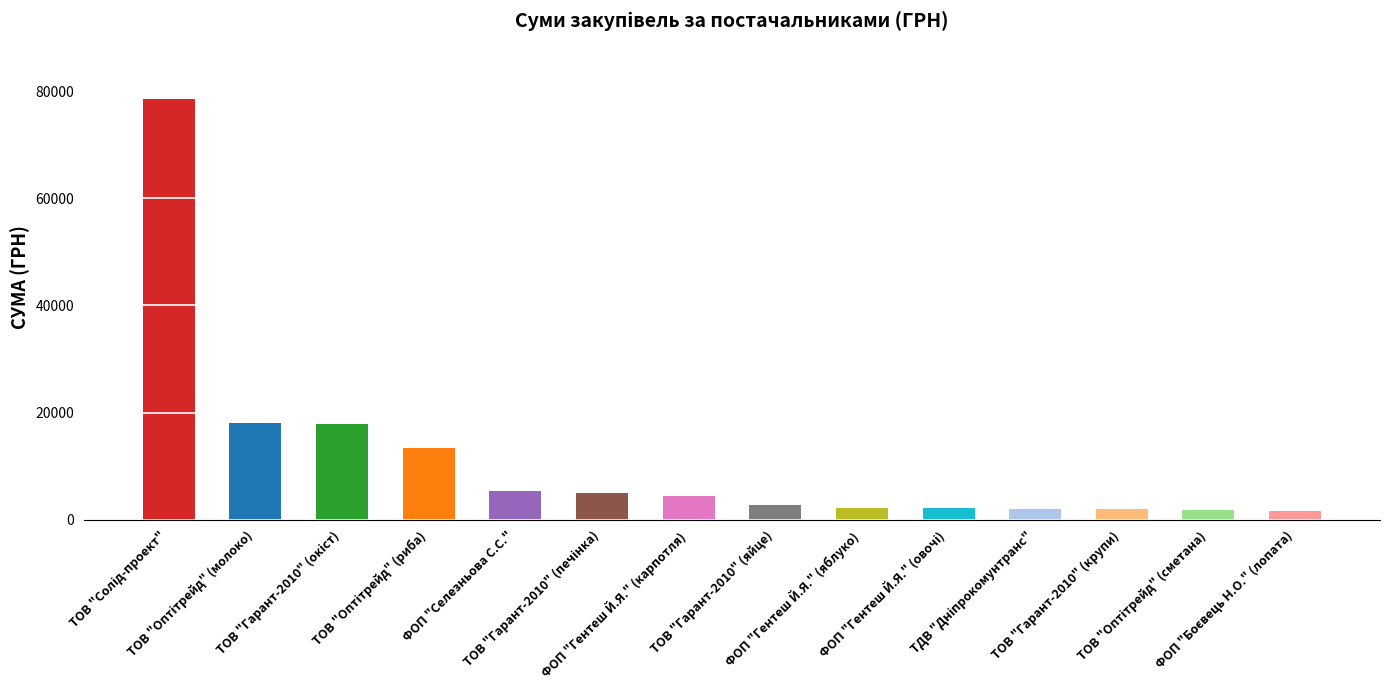

What is the average value?

11231.4